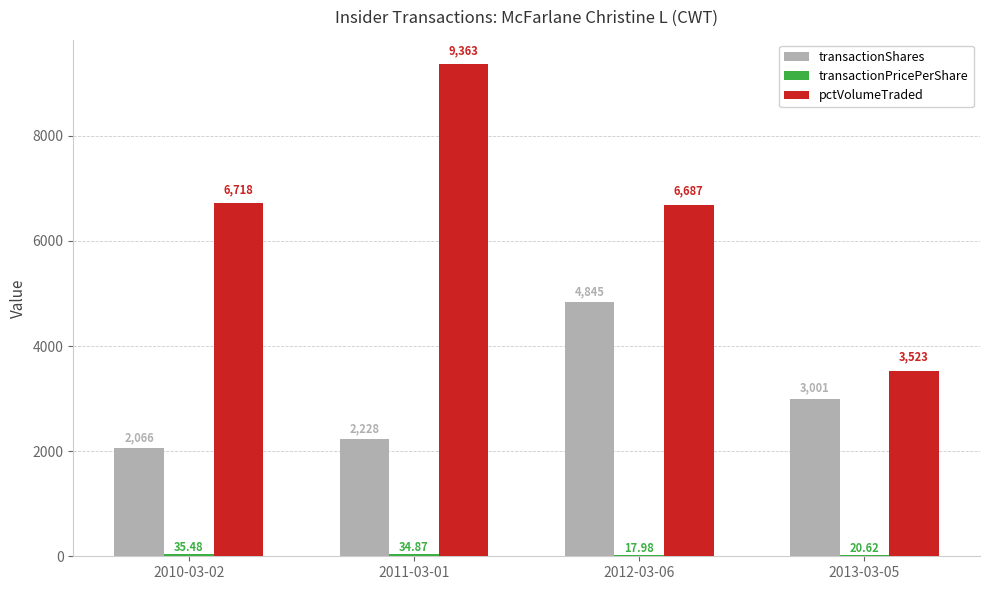

What is the sum of the transactionShares values at 2013-03-05 and 2010-03-02?

5067.0